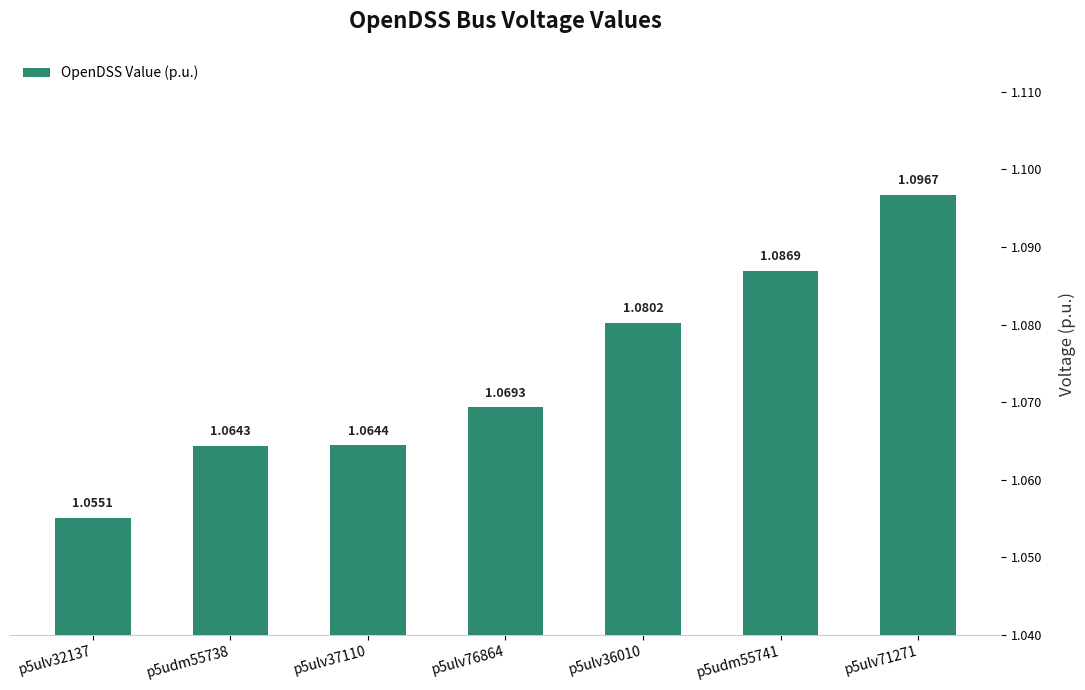

What is the label of the 5th bar from the right?

p5ulv37110